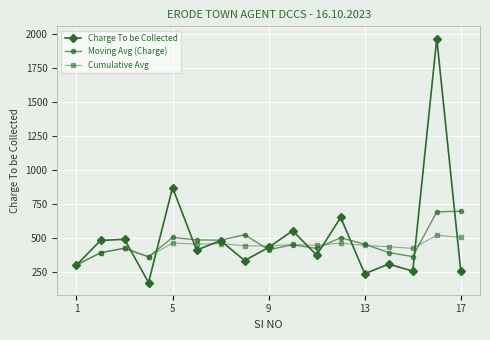

True or false: Charge To be Collected has more than 0 interior local peaks.

True